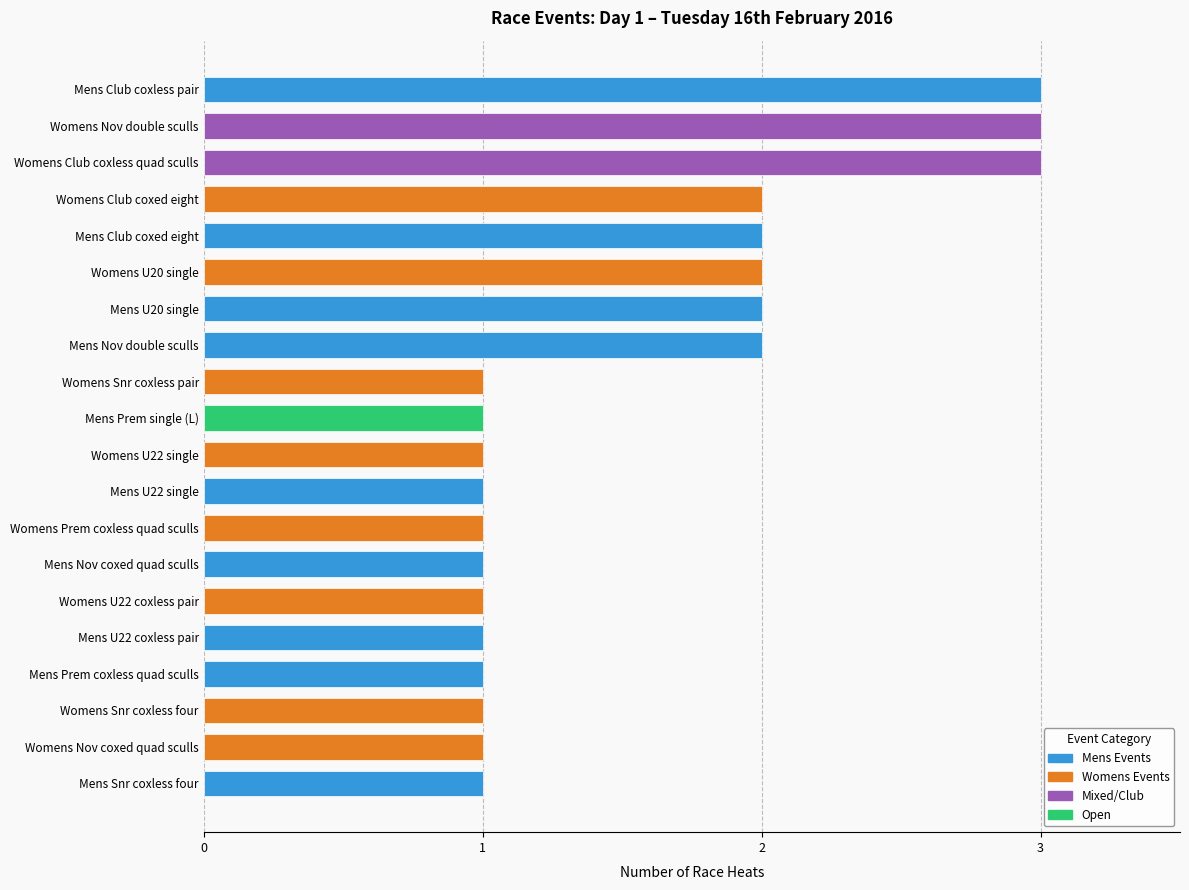

Read the value at Womens Club coxless quad sculls.

3